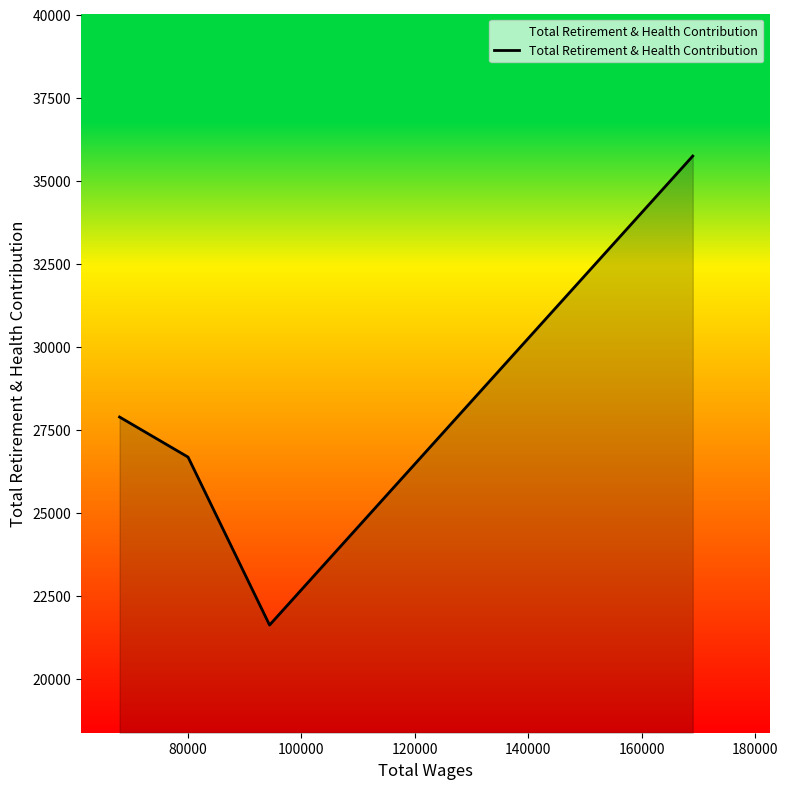

What is the smallest value displayed?

21617